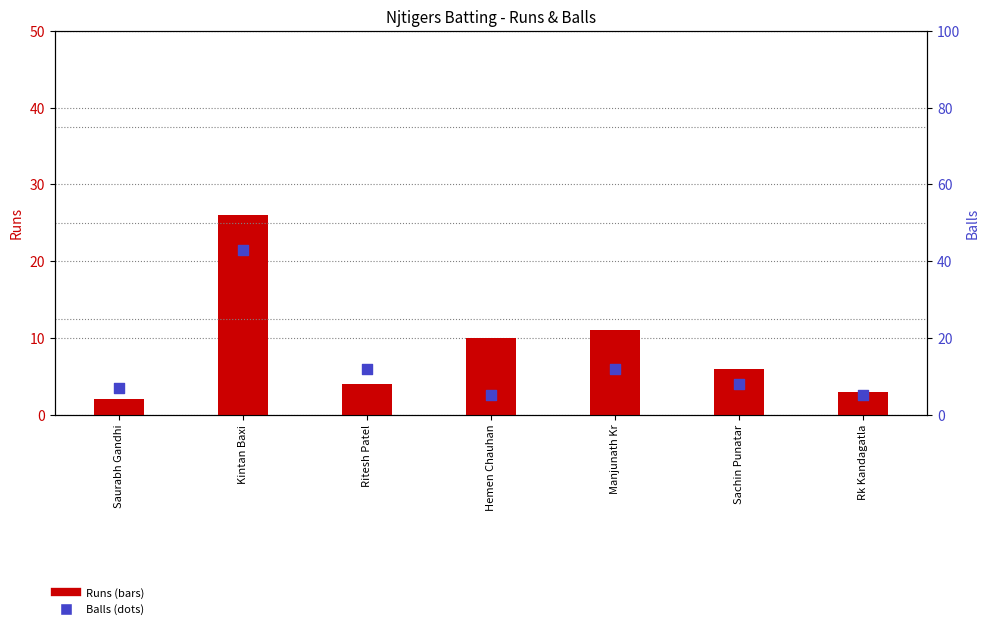

Which series reaches the maximum Y coordinate?

Balls